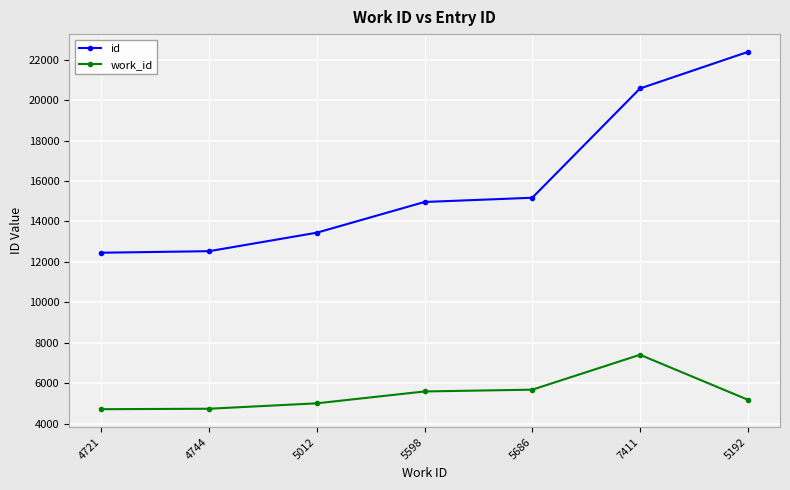

True or false: id has more than 2 points higher than both neighbors.

False